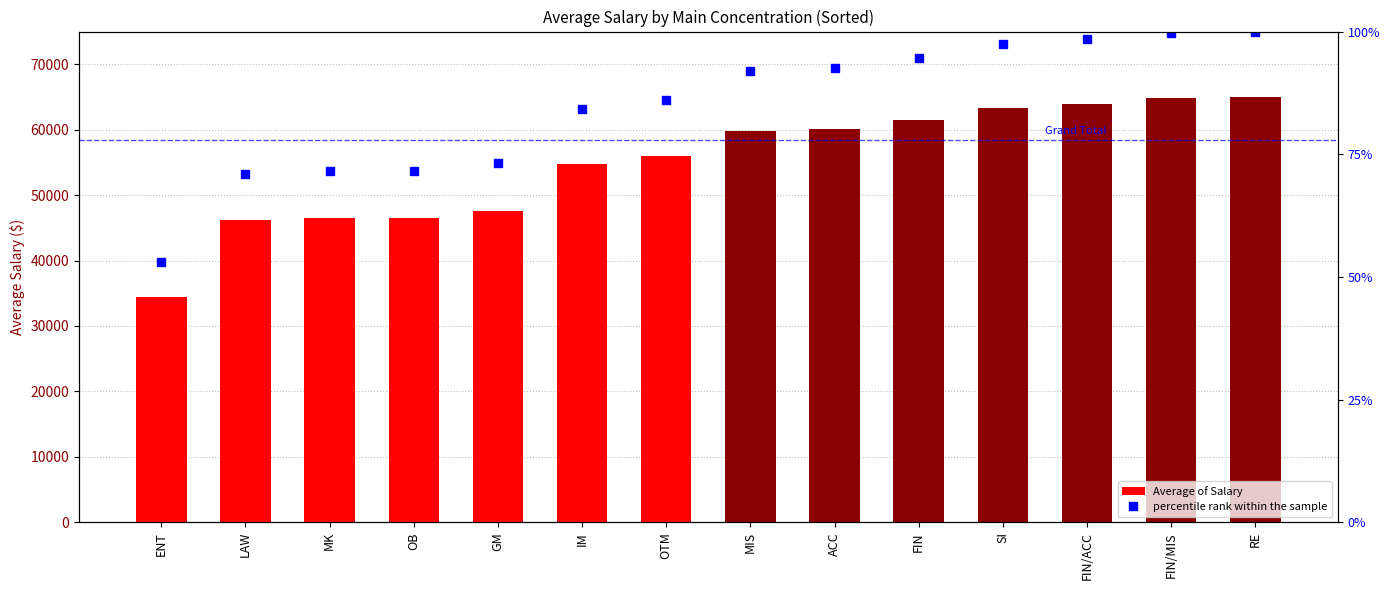

Reading right to left, extract all data points from this chart.

Average of Salary: 65000.0	64838.2	63978.7	63333.3	61497.5	60130.4	59750.0	55979.2	54681.8	47583.3	46566.7	46541.5	46187.5	34500.0
percentile rank within the sample: 75000.0	74813.3	73821.6	73076.9	70958.7	69381.3	68942.3	64591.4	63094.4	54903.8	53730.8	53701.7	53293.3	39807.7